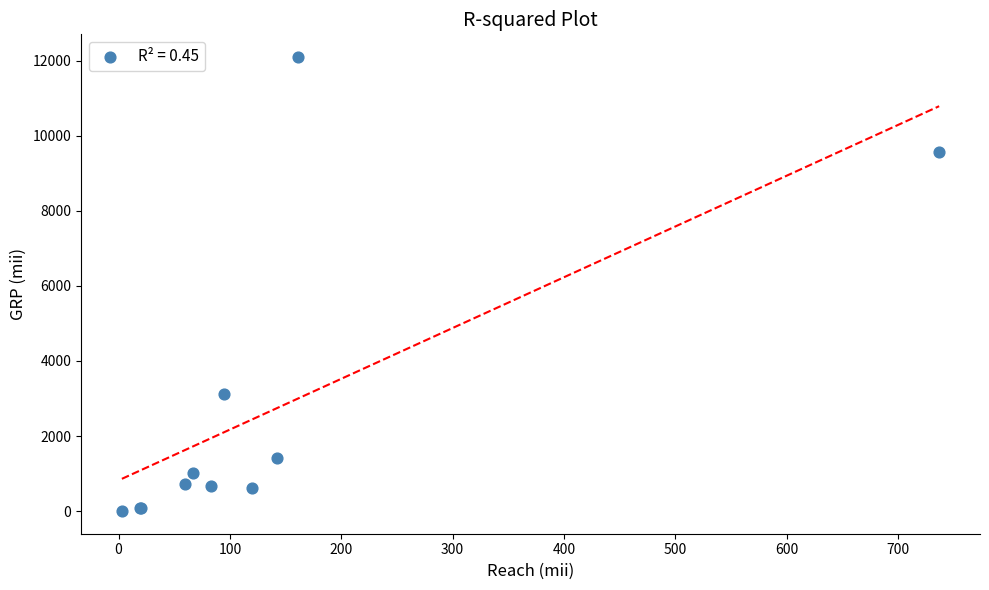

What Y value in the scatter plot is closest to 6048?

3109